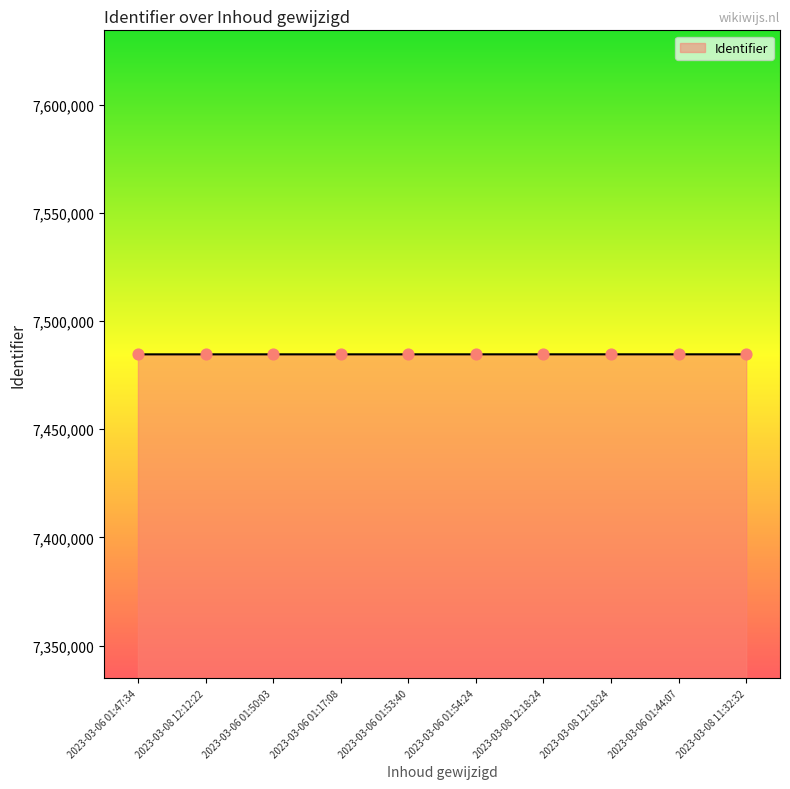

Which has a higher value, 2023-03-06 01:47:34 or 2023-03-06 01:50:03?

2023-03-06 01:50:03